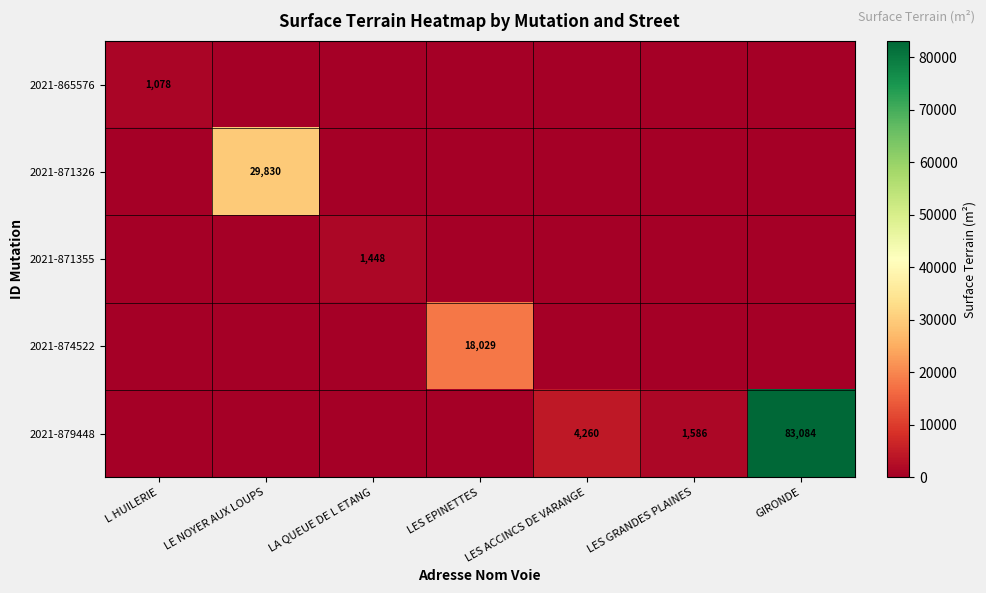

What is the maximum value shown in the chart?

83084